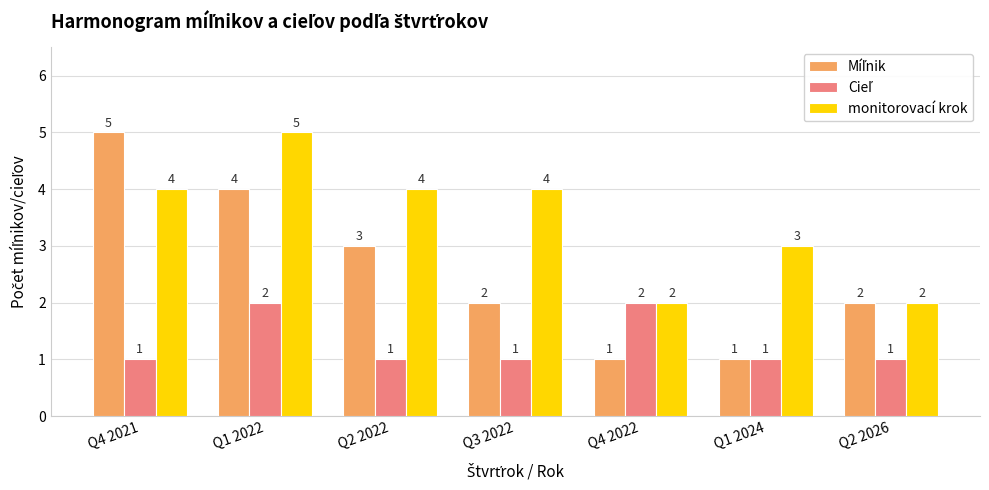

Which series has the largest total across all categories?

monitorovací krok